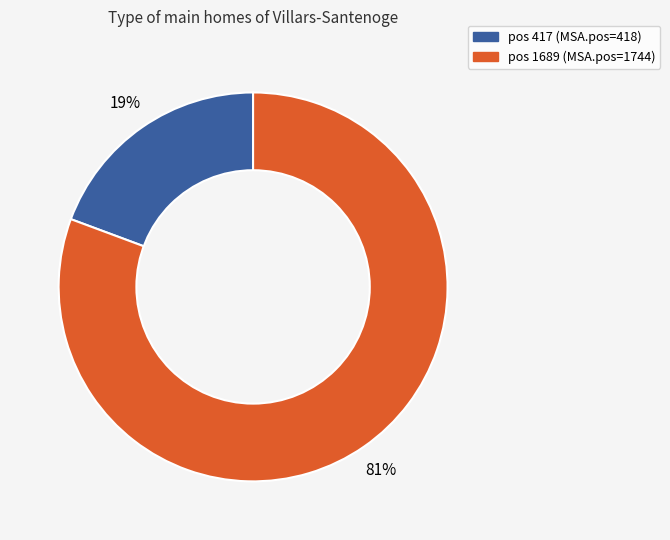

Is there any slice that represents more than half of the pie?

Yes